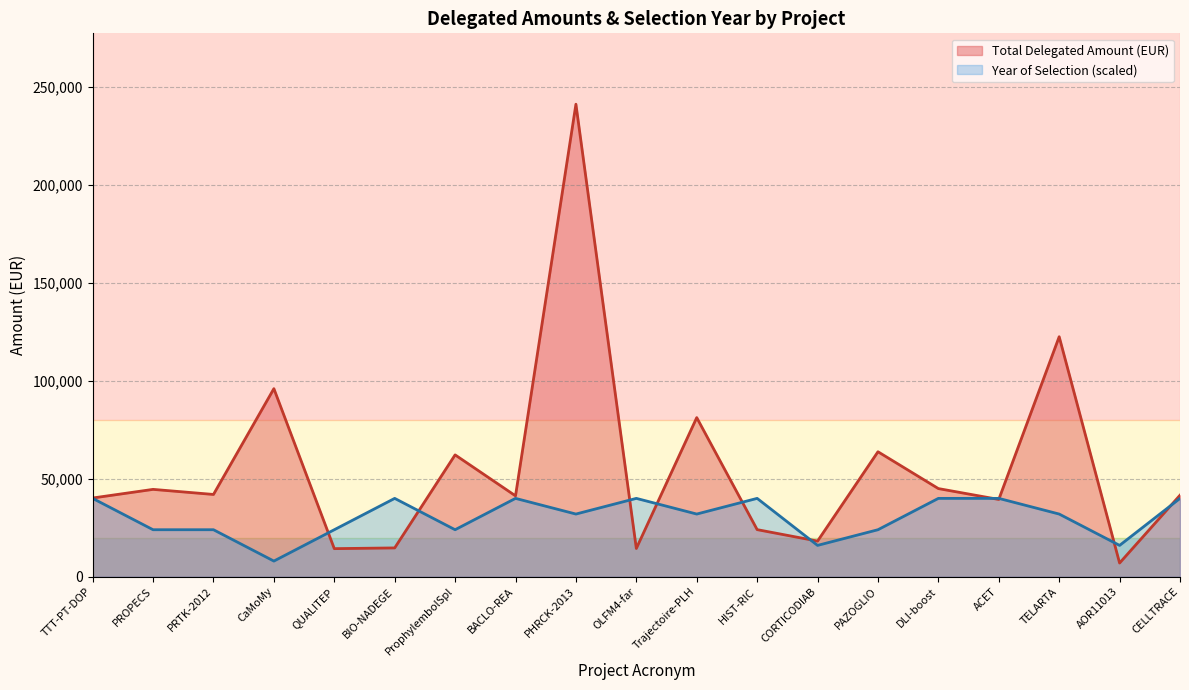

What is the spread (max minus min) of values at BIO-NADEGE?

25286